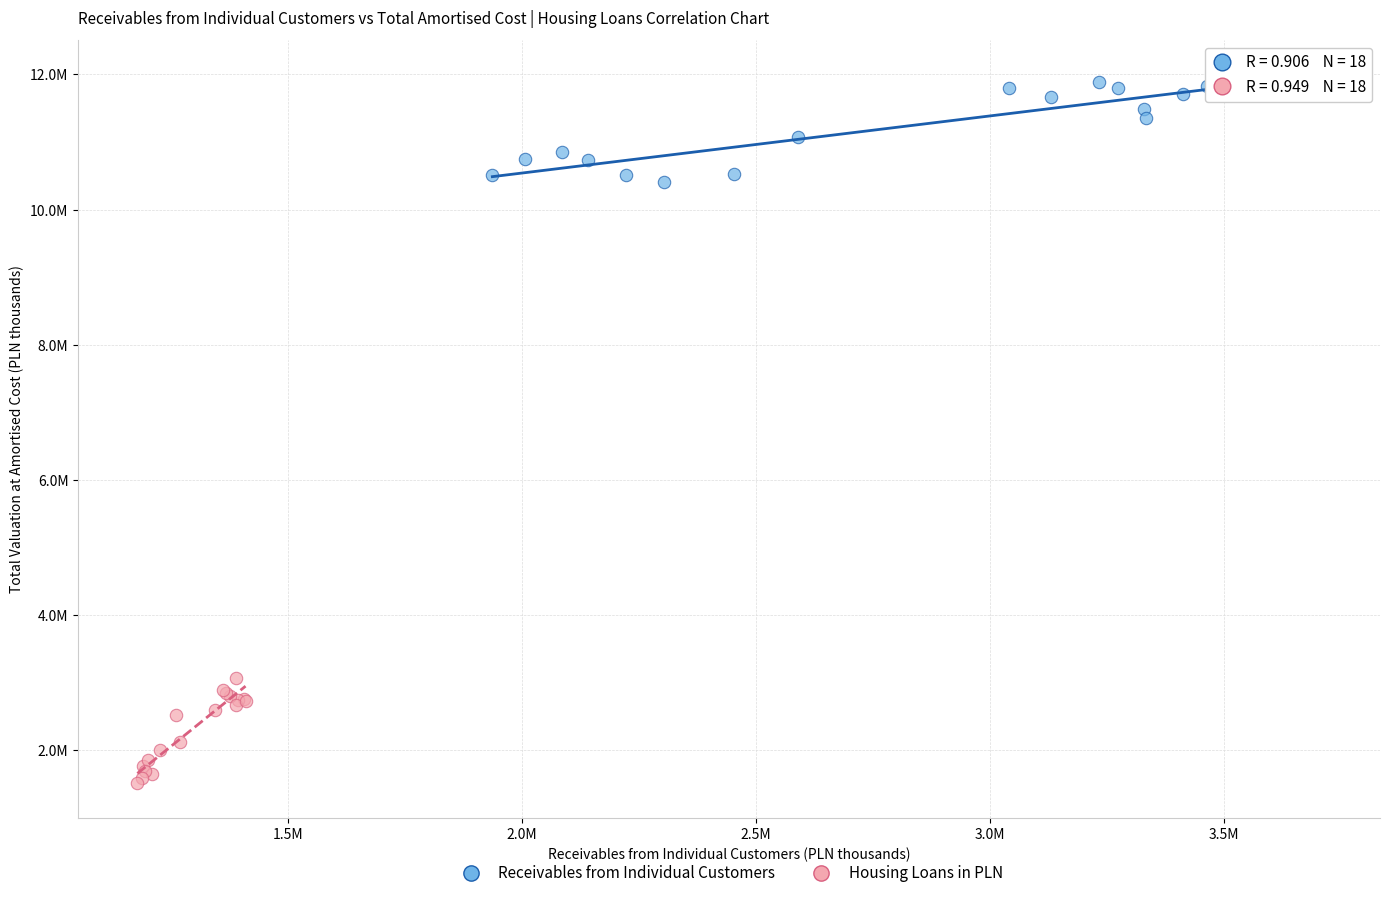

What are all the series names shown in the legend?

Receivables from Individual Customers, Housing Loans in PLN